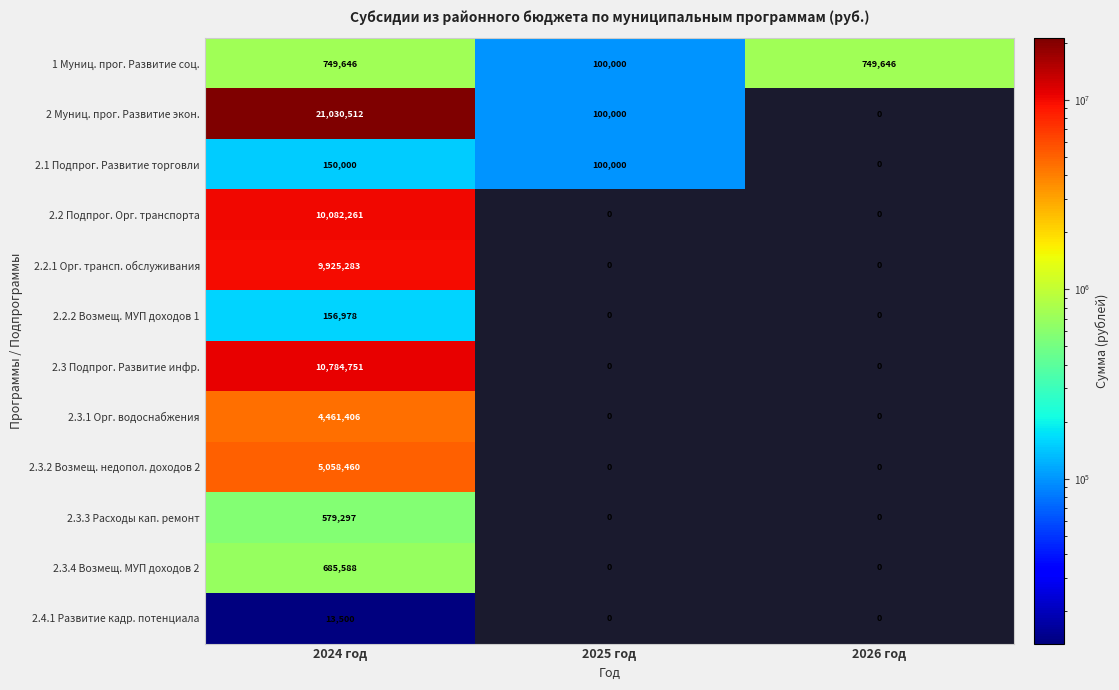

What is the total value across all series at 2024 год?

63677682